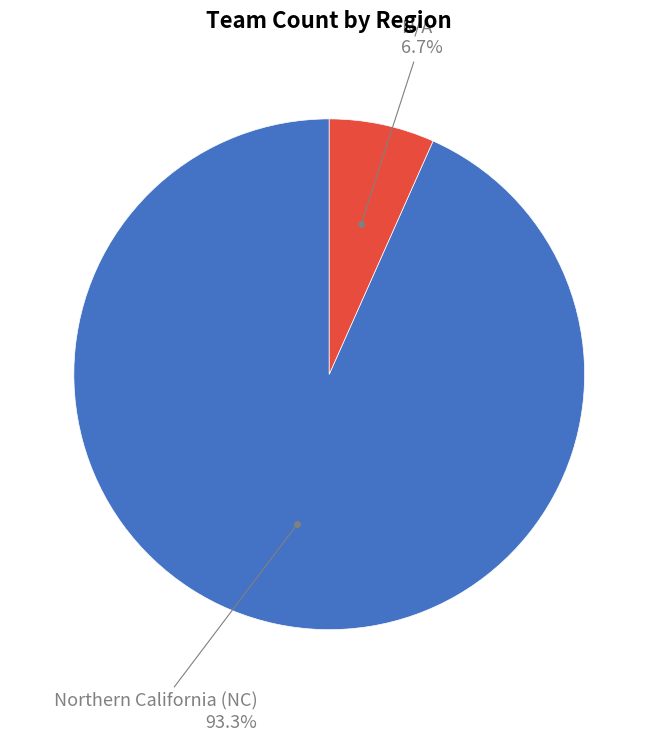

Is there a majority slice in this chart?

Yes